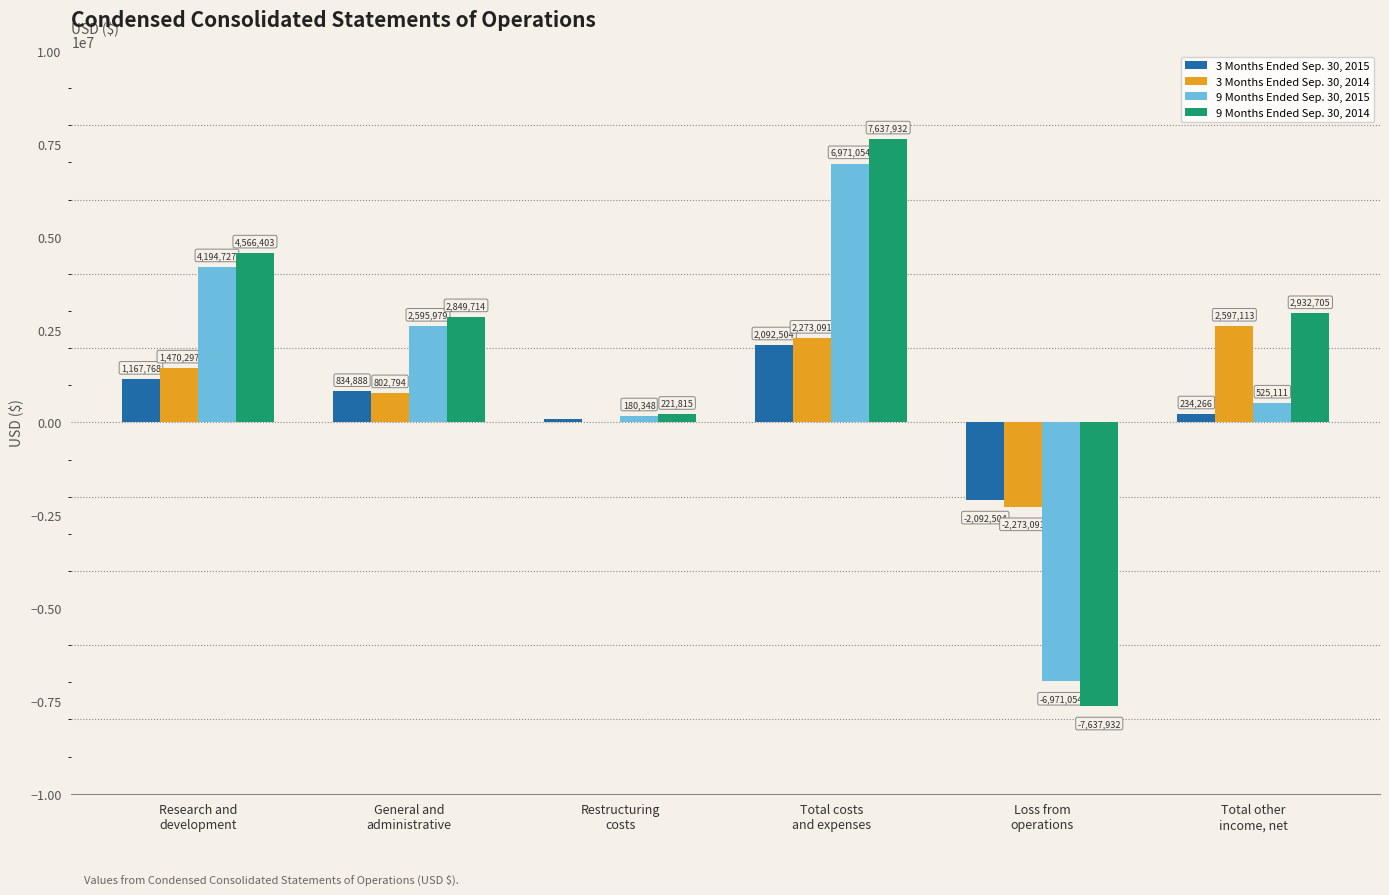

At which category is the sum across all series the highest?

Total costs
and expenses